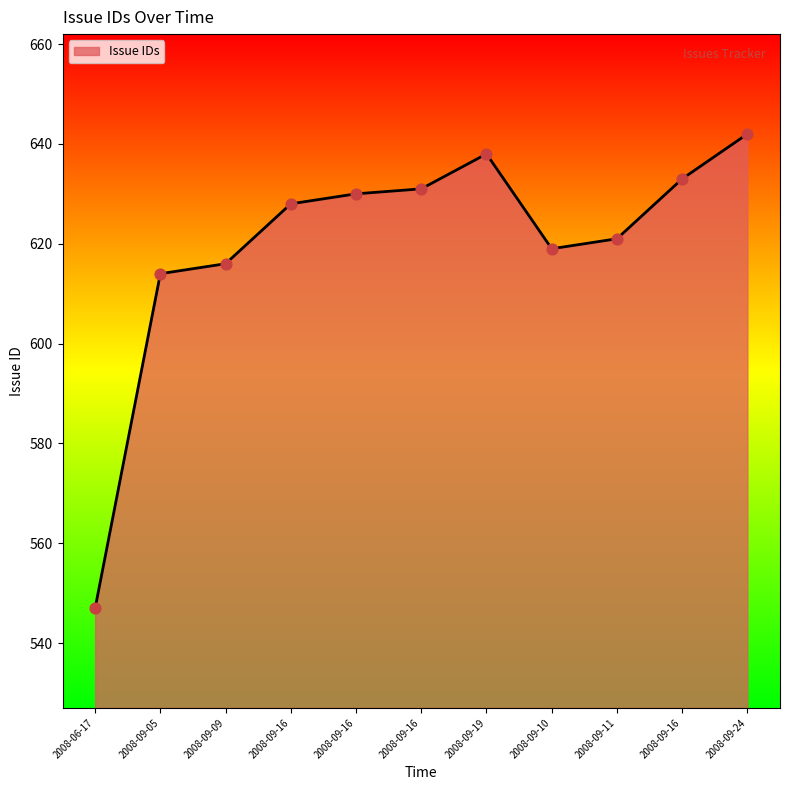

Approximately how many times larger is the value at 2008-09-05 compared to 2008-06-17?

1.1